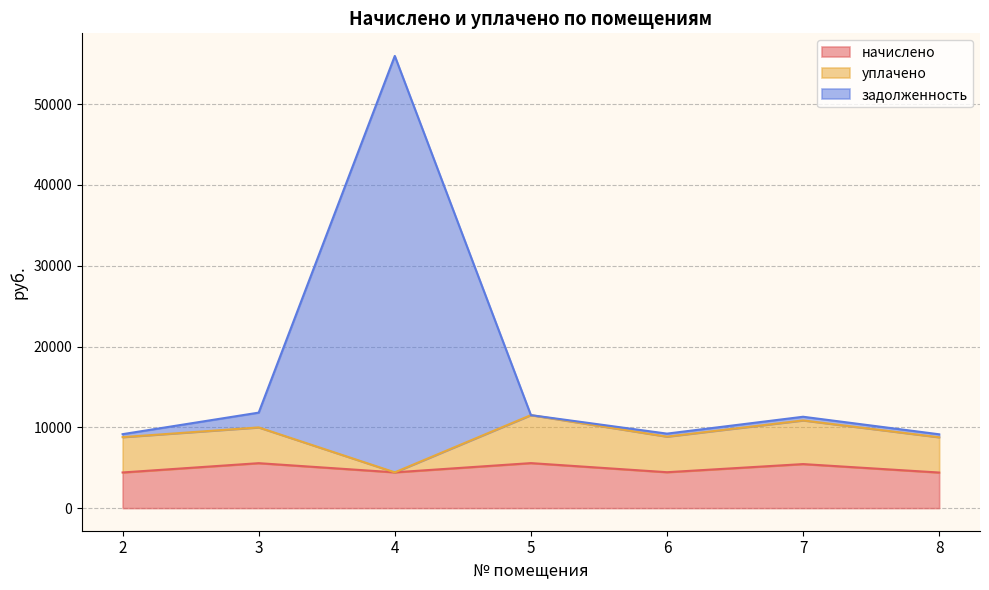

What is the value of the задолженность point at the 1st from the left?

9153.2